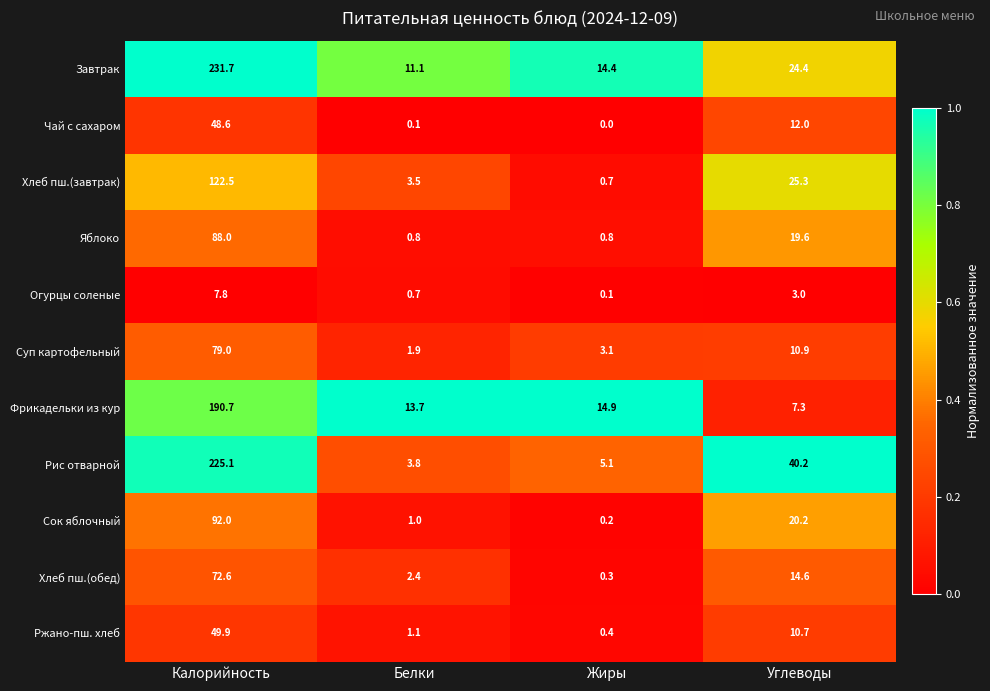

What is the maximum value shown in the chart?

231.7